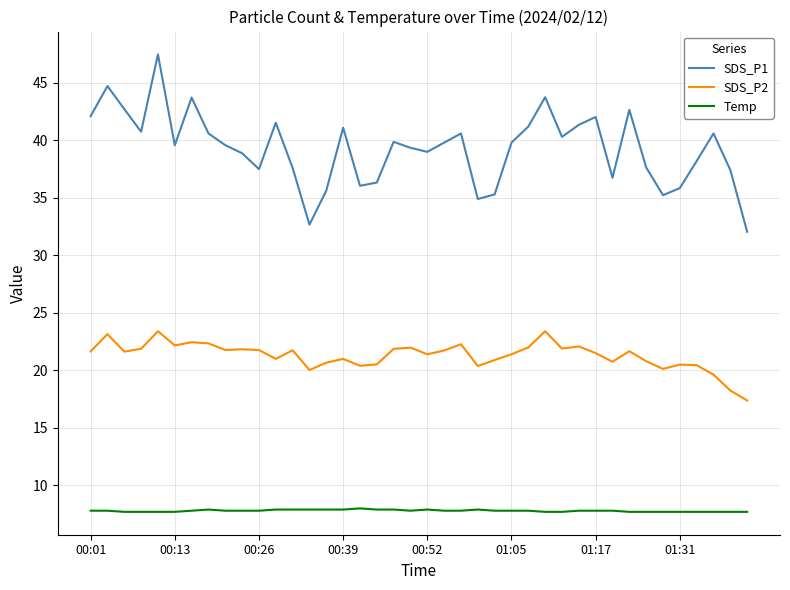

Which series has the largest total across all categories?

SDS_P1